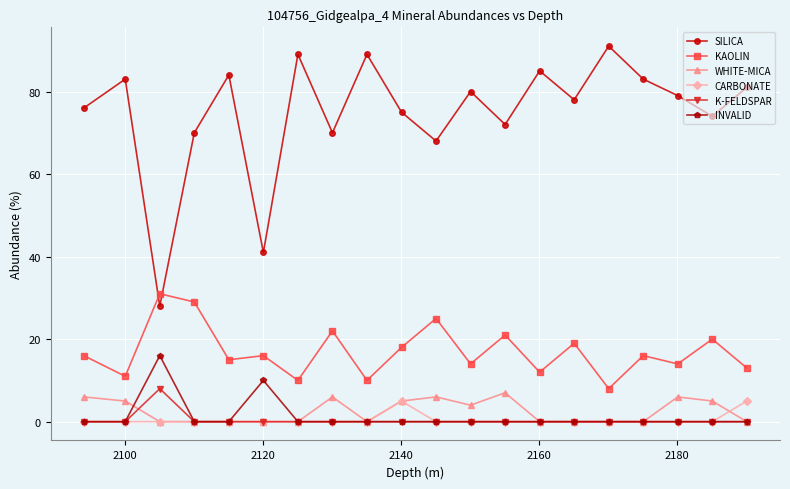

Reading right to left, what are all the values shown in this chart?

SILICA: 81	74	79	83	91	78	85	72	80	68	75	89	70	89	41	84	70	28	83	76
KAOLIN: 13	20	14	16	8	19	12	21	14	25	18	10	22	10	16	15	29	31	11	16
WHITE-MICA: 0	5	6	0	0	0	0	7	4	6	5	0	6	0	0	0	0	0	5	6
CARBONATE: 5	0	0	0	0	0	0	0	0	0	5	0	0	0	0	0	0	0	0	0
K-FELDSPAR: 0	0	0	0	0	0	0	0	0	0	0	0	0	0	0	0	0	8	0	0
INVALID: 0	0	0	0	0	0	0	0	0	0	0	0	0	0	10	0	0	16	0	0